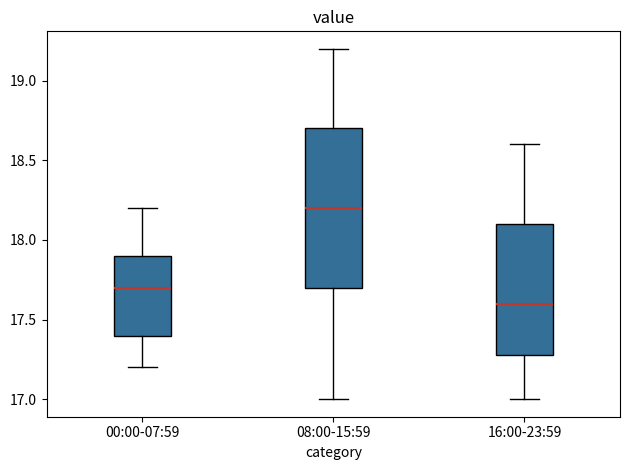

Reading left to right, read every box against the y-axis: the position of its median line, the range the box covers, and the ends of its whiskers. The values are not printed on the chart, so give them approximately, as read against the axis.

00:00-07:59: median 17.7, box 17.4 to 17.9, whiskers 17.2 to 18.2
08:00-15:59: median 18.2, box 17.7 to 18.7, whiskers 17.0 to 19.2
16:00-23:59: median 17.6, box 17.3 to 18.1, whiskers 17.0 to 18.6